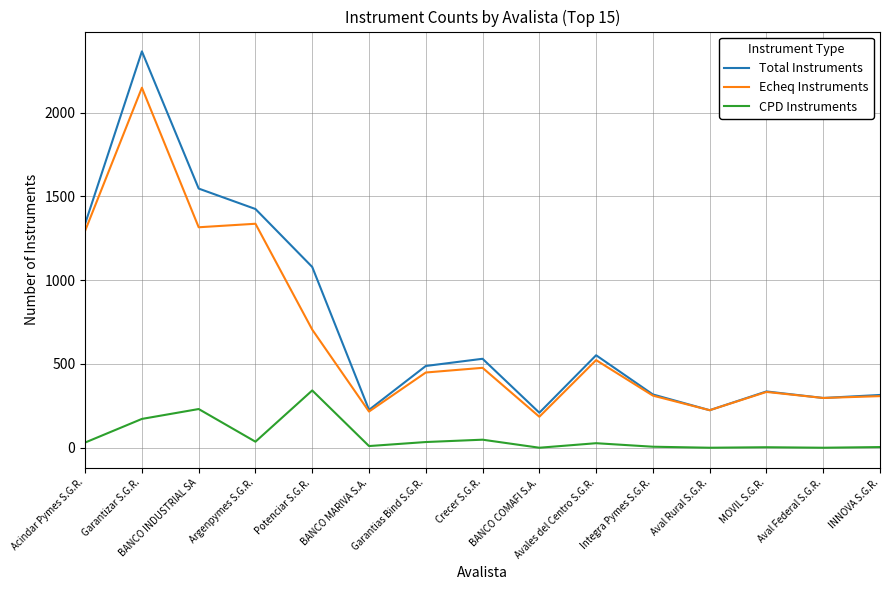

True or false: CPD Instruments and Total Instruments intersect in this chart.

False